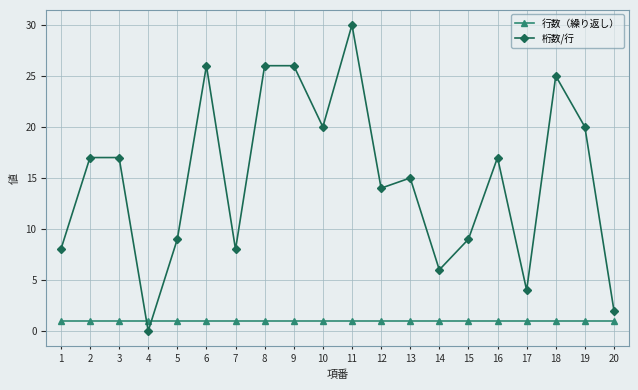

Is it true that 行数（繰り返し） equals 1 at 17?

True